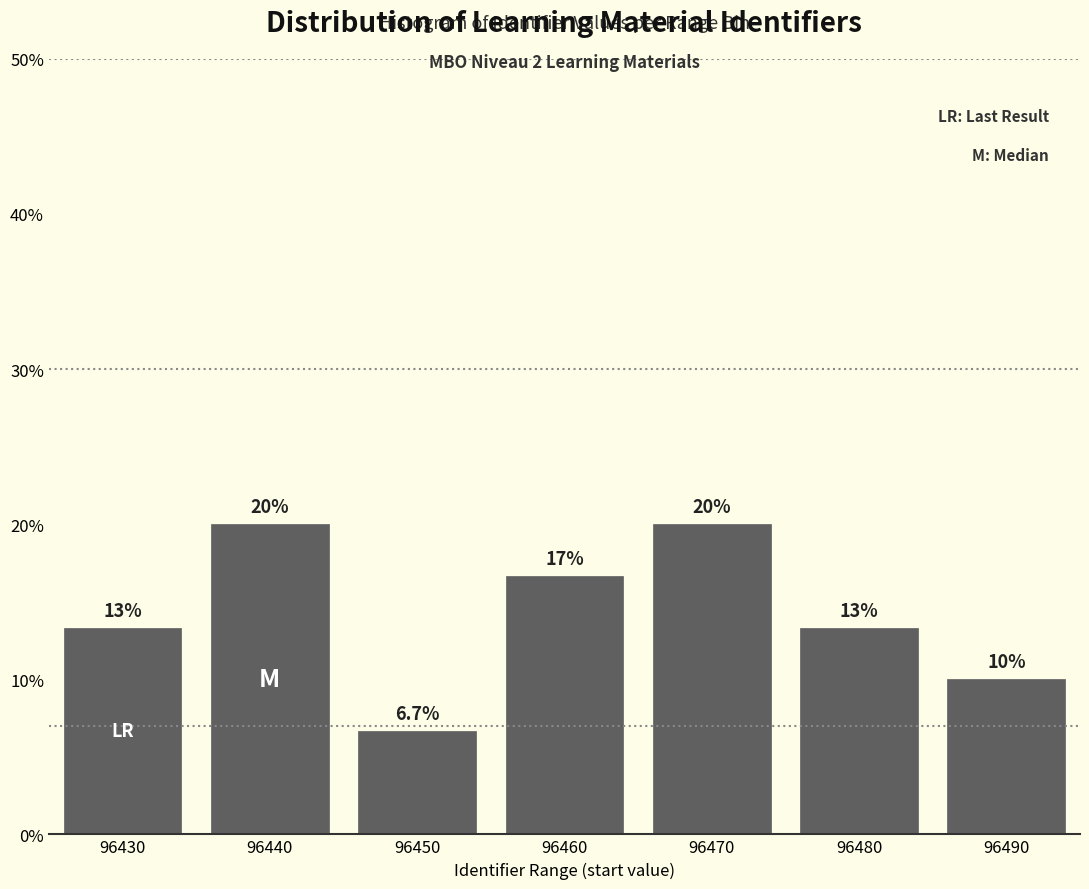

Reading left to right, what are all the values shown in this chart?

13.3	20.0	6.7	16.7	20.0	13.3	10.0